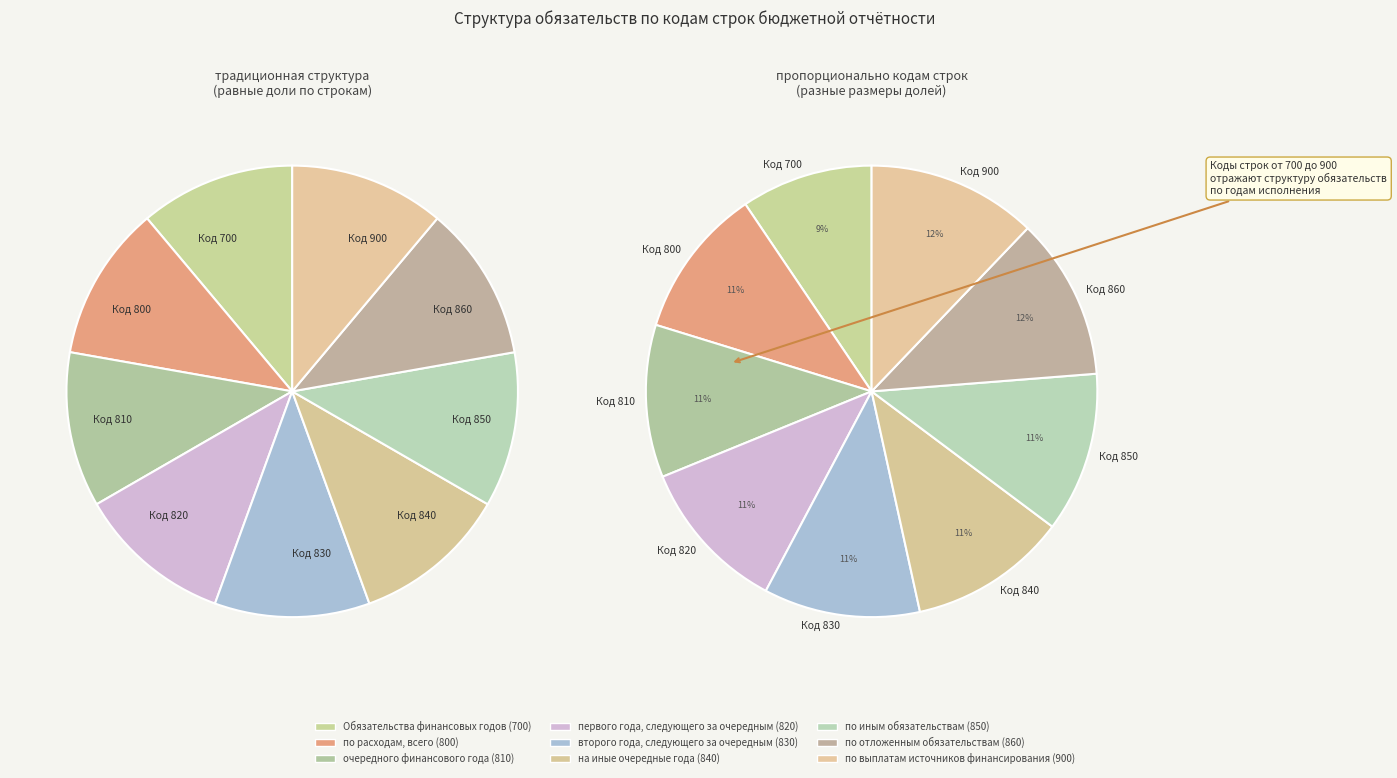

Is it true that по выплатам источников финансирования (900) is 7% of the pie?

False